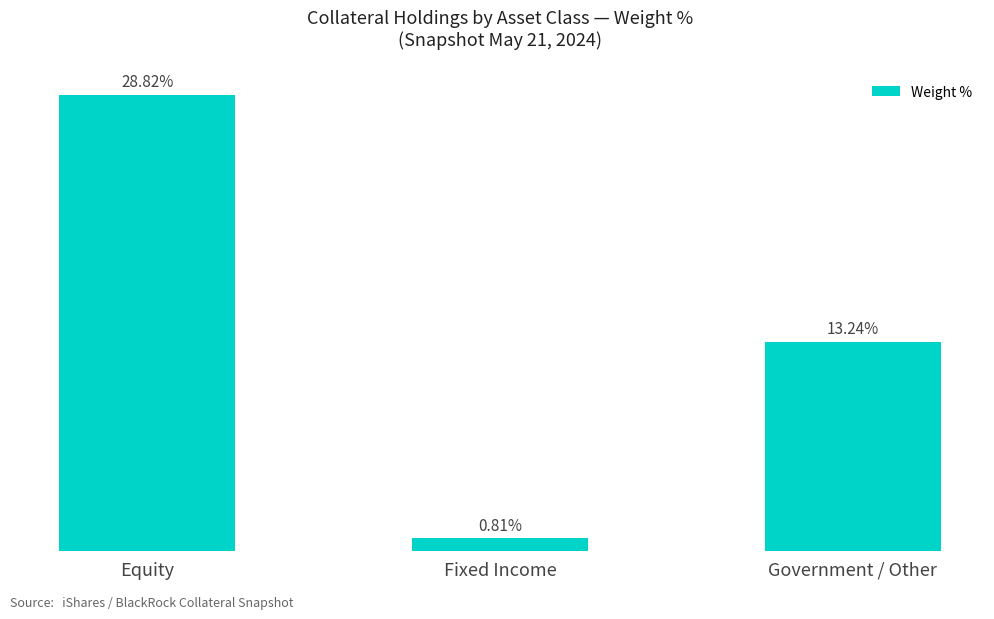

What is the label of the 2nd bar from the right?

Fixed Income